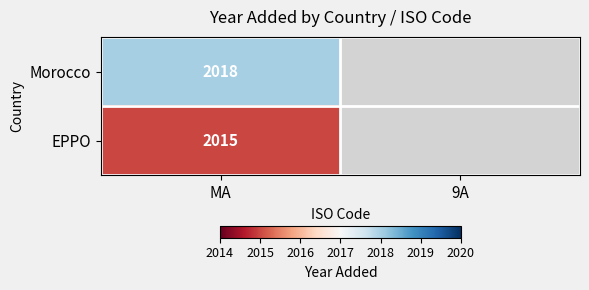

What is the total value across all series at MA?

4033